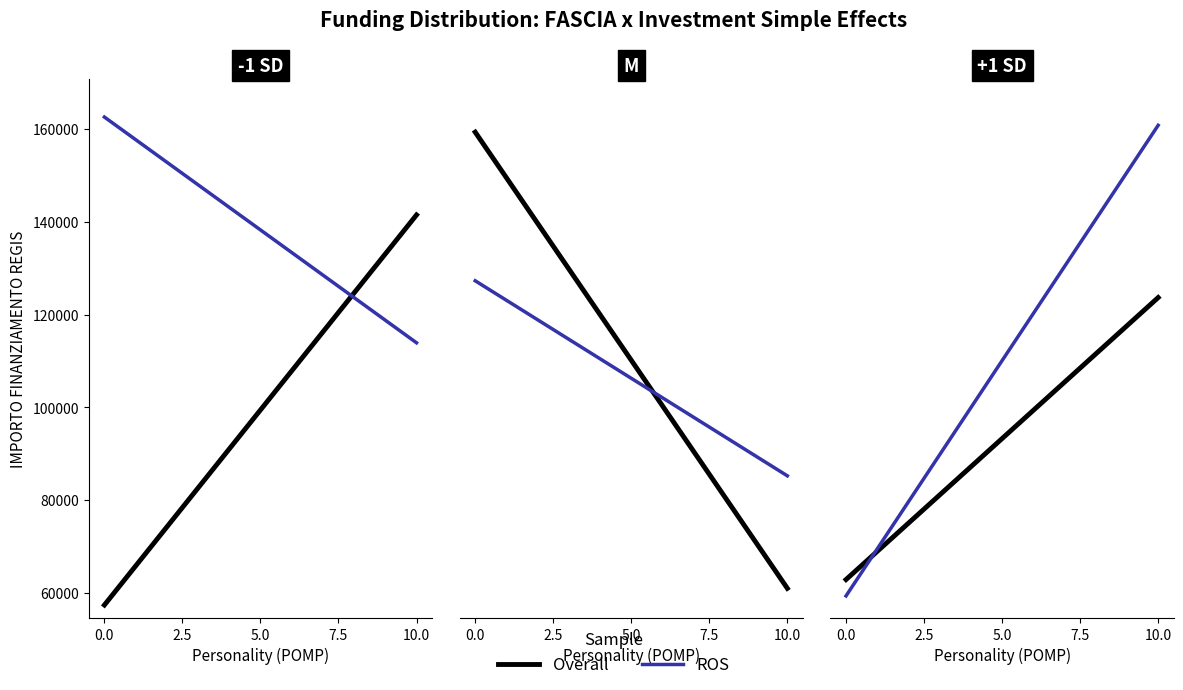

Is the value of Overall at 16 greater than the value of ROS at 6?

No